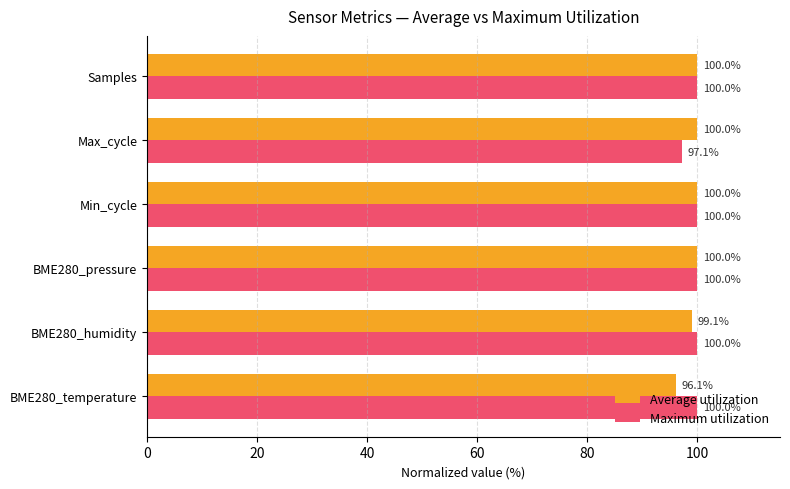

What is the minimum value shown in the chart?

96.1